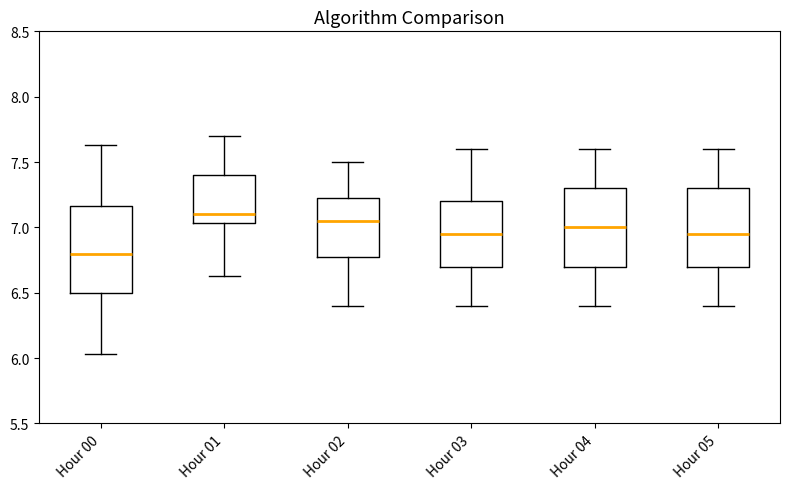

Reading left to right, read every box against the y-axis: the position of its median line, the range the box covers, and the ends of its whiskers. The values are not printed on the chart, so give them approximately, as read against the axis.

Hour 00: median 6.80, box 6.50 to 7.15, whiskers 6.05 to 7.65
Hour 01: median 7.10, box 7.05 to 7.40, whiskers 6.65 to 7.70
Hour 02: median 7.05, box 6.80 to 7.25, whiskers 6.40 to 7.50
Hour 03: median 6.95, box 6.70 to 7.20, whiskers 6.40 to 7.60
Hour 04: median 7.00, box 6.70 to 7.30, whiskers 6.40 to 7.60
Hour 05: median 6.95, box 6.70 to 7.30, whiskers 6.40 to 7.60